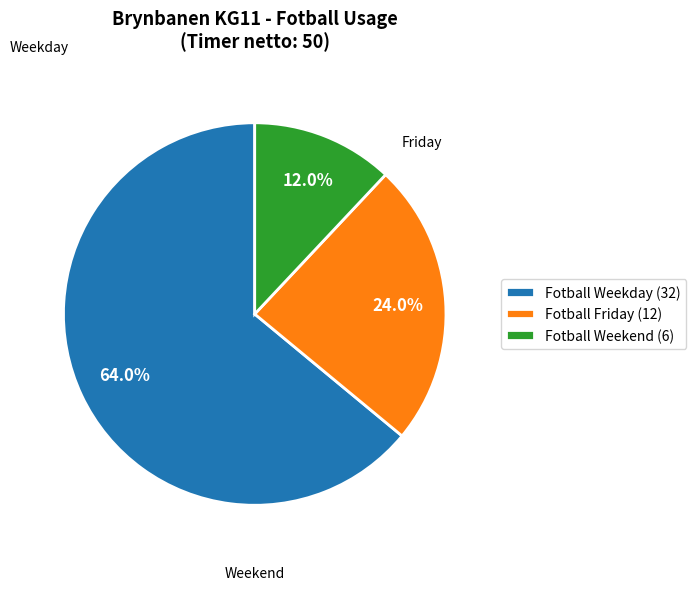

What is the majority slice?

Fotball Weekday (32)